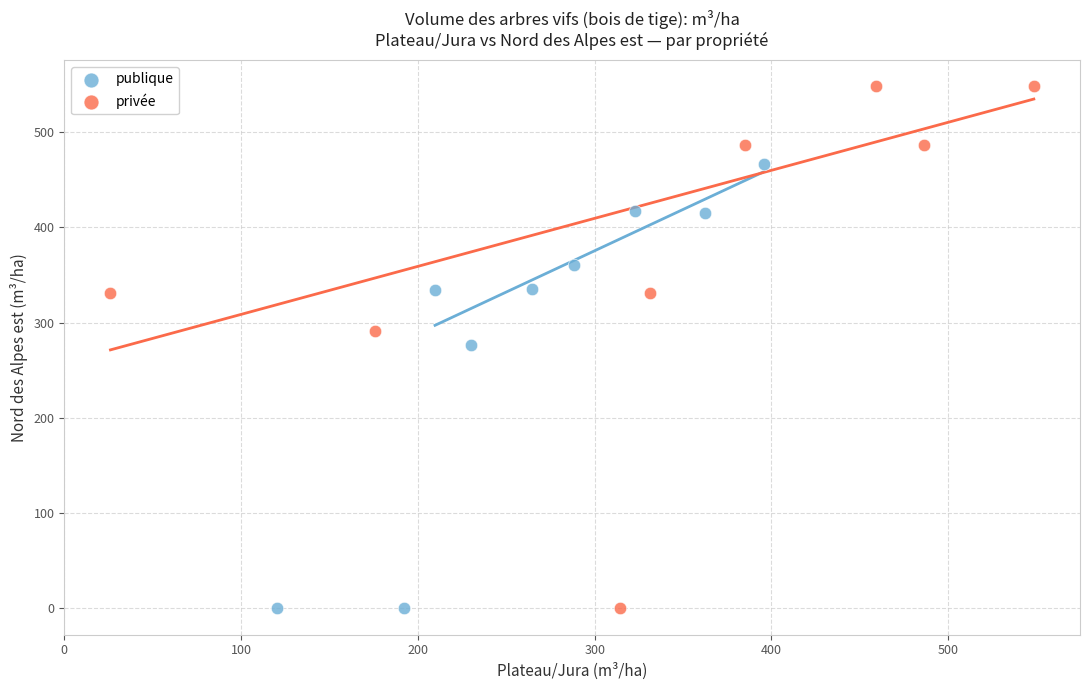

Which series reaches the maximum Y coordinate?

privée